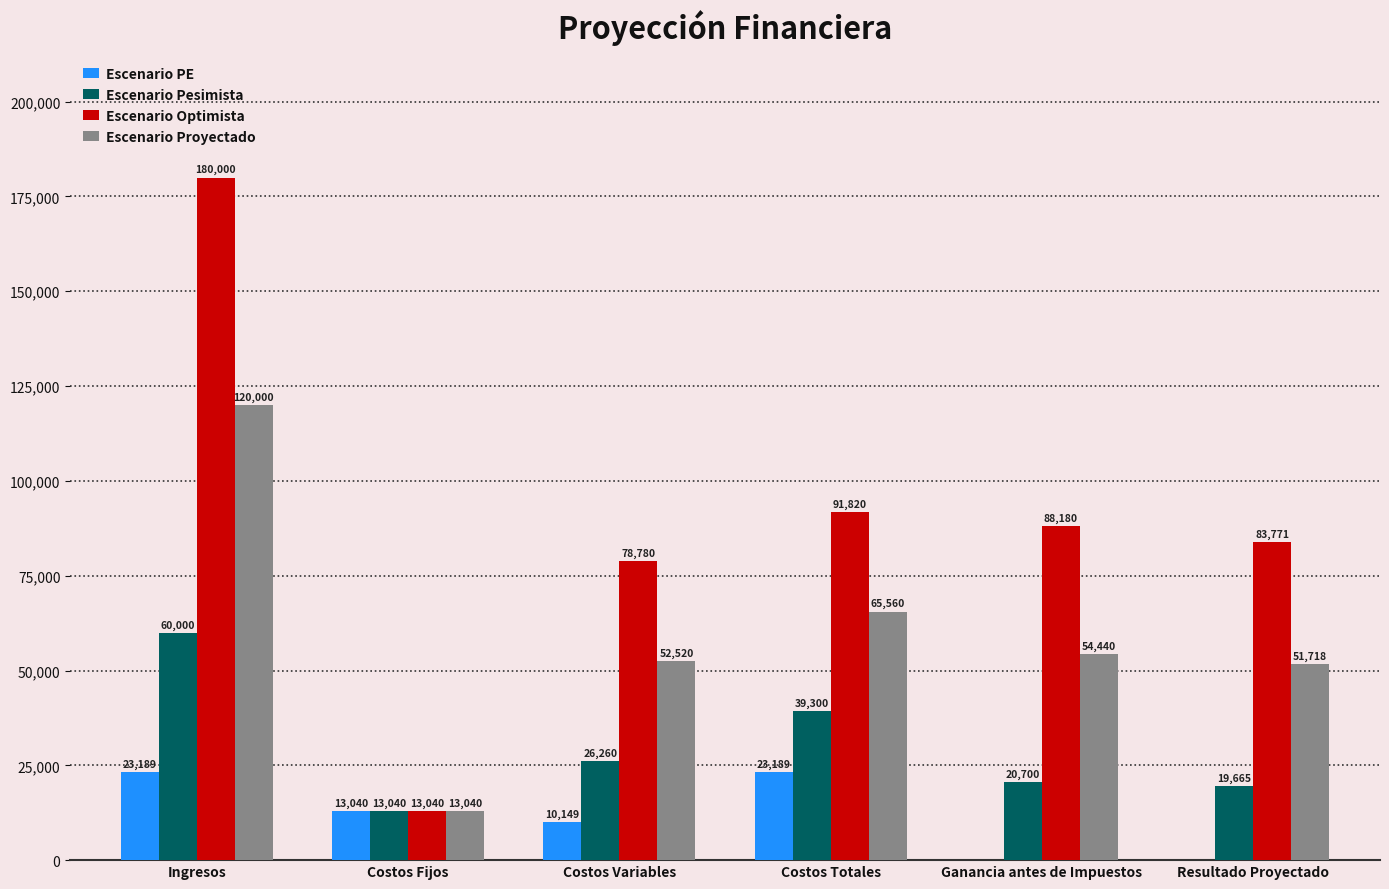

How many values in Escenario PE are above zero?

4